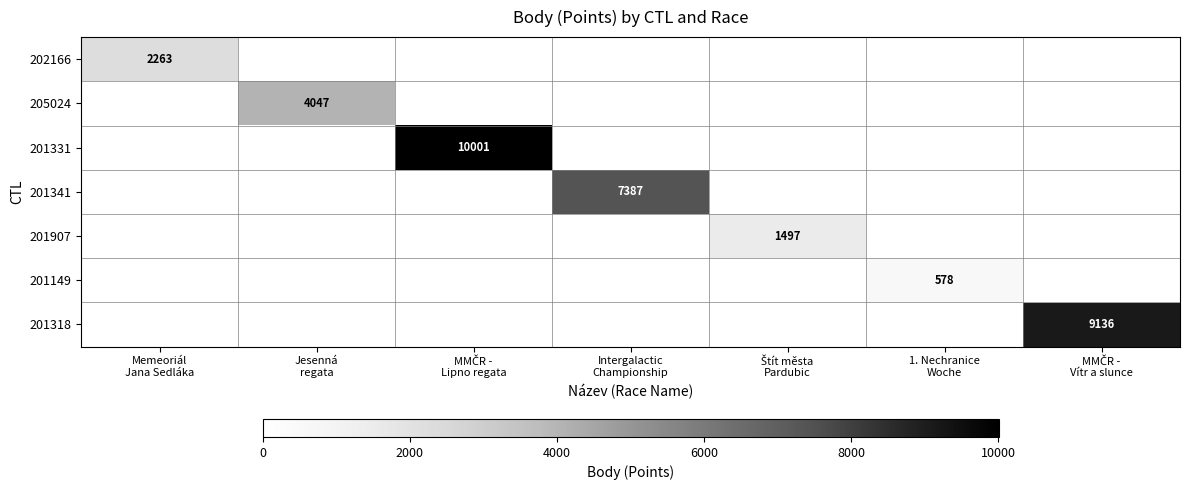

Where is 202166 nearest to the value 1131?

Jesenná regata